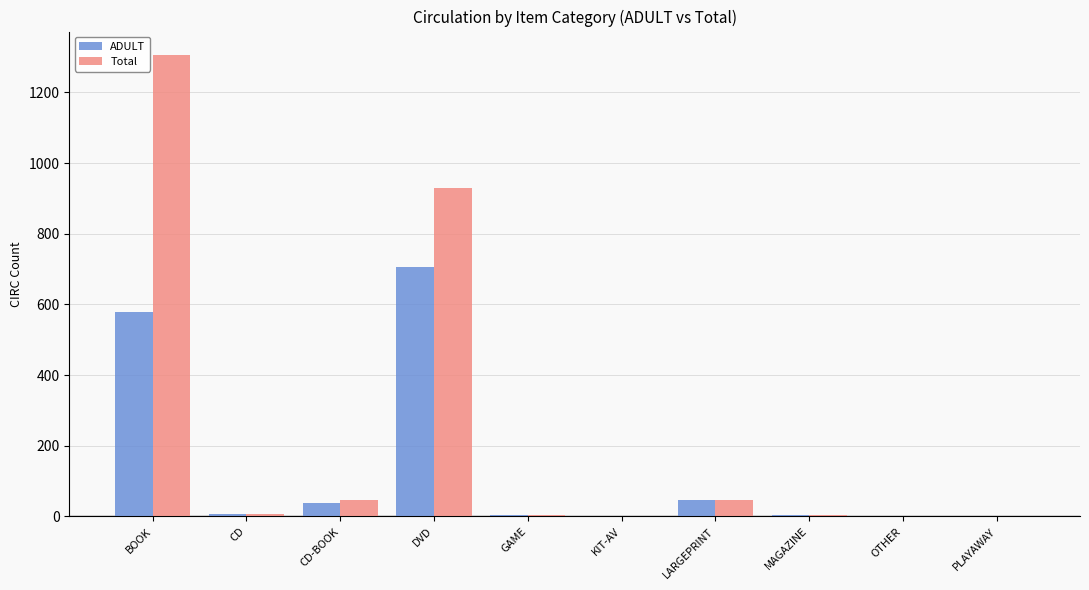

At which label is Total closest to 654?

DVD